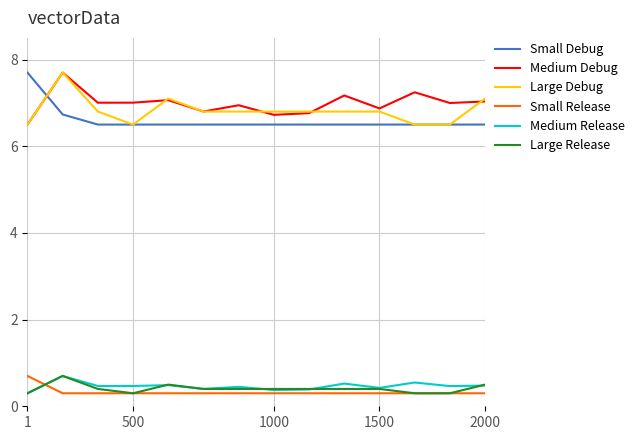

True or false: Large Release and Small Debug intersect in this chart.

False